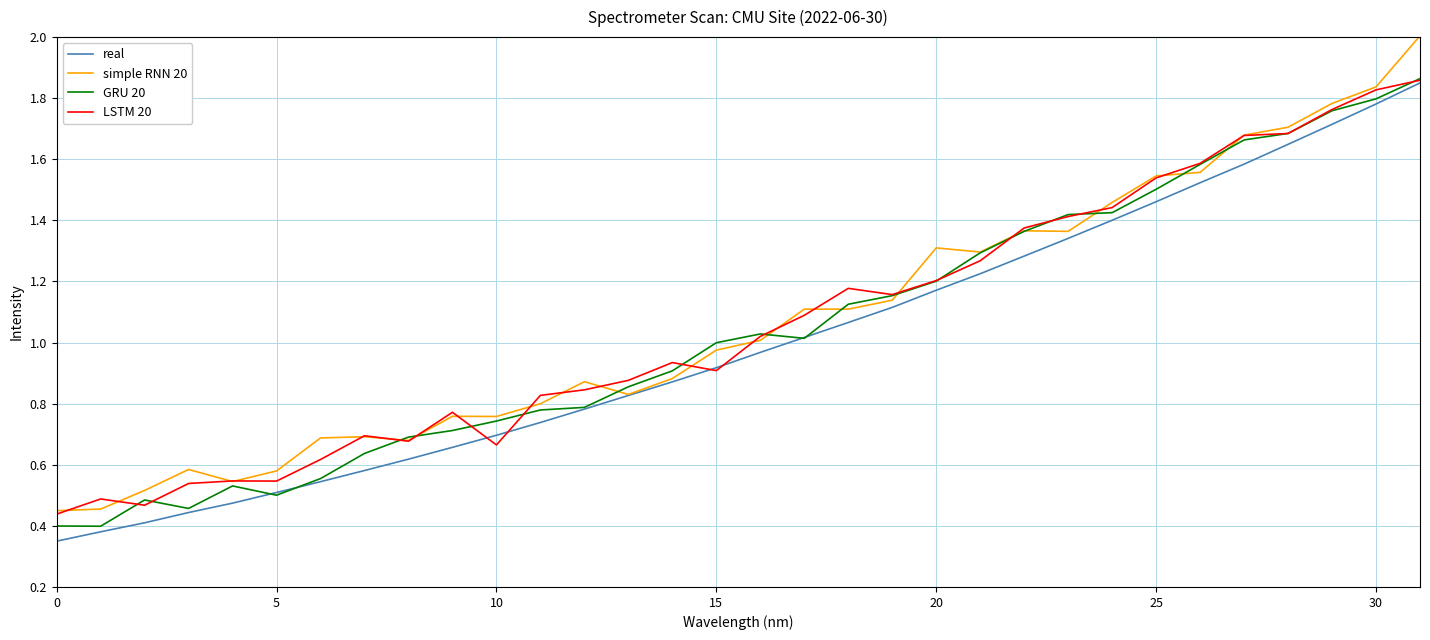

Rank the series by their average value, from lowest to highest.

real, GRU 20, LSTM 20, simple RNN 20